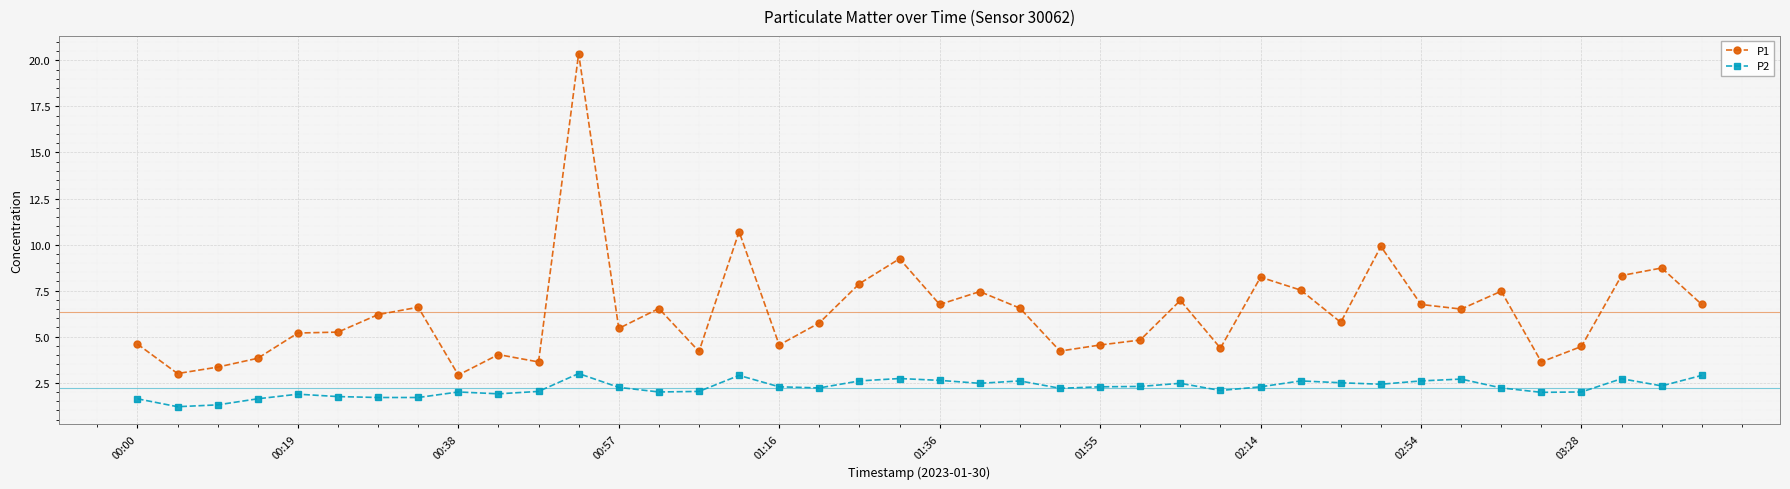

What are all the series names shown in the legend?

P1, P2